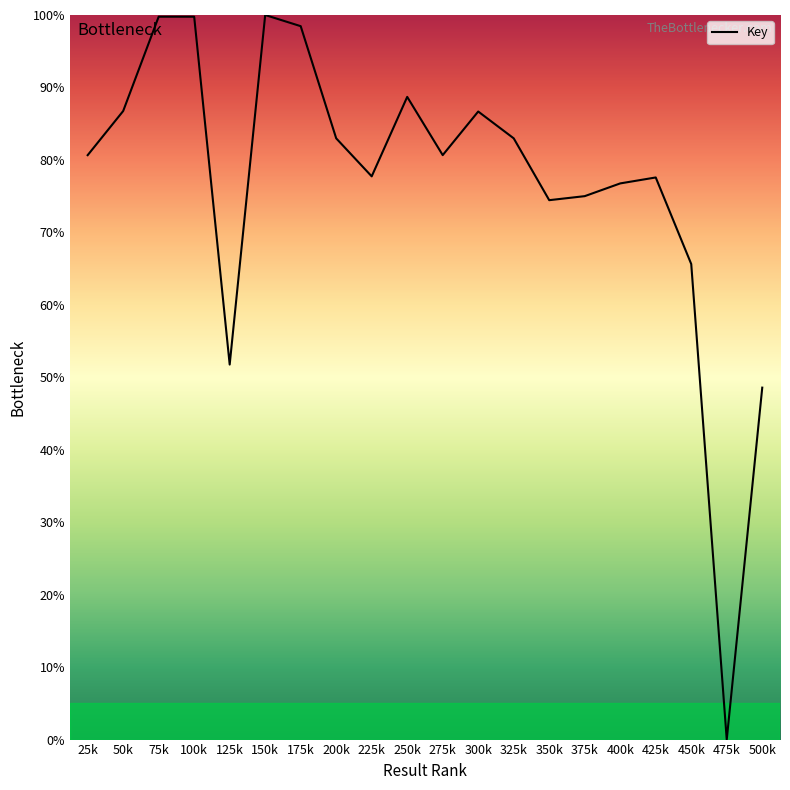

How many positive values are there?

19